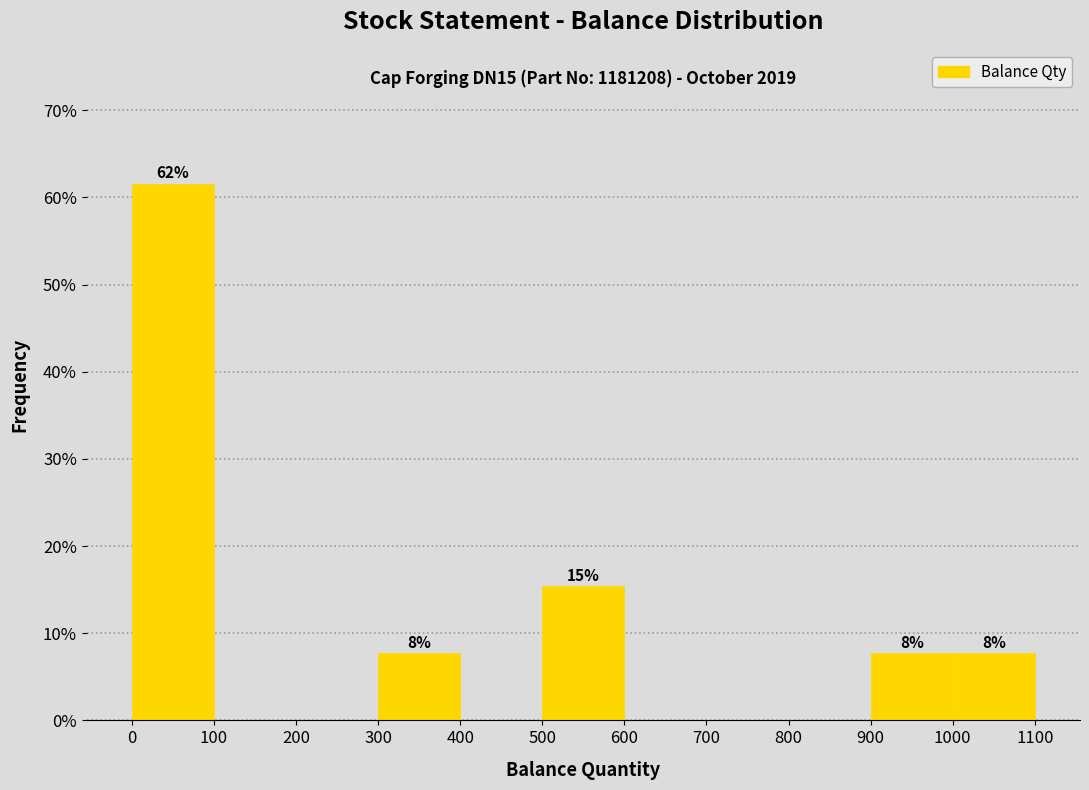

Which range on the x-axis has the tallest bar?

0 to 100